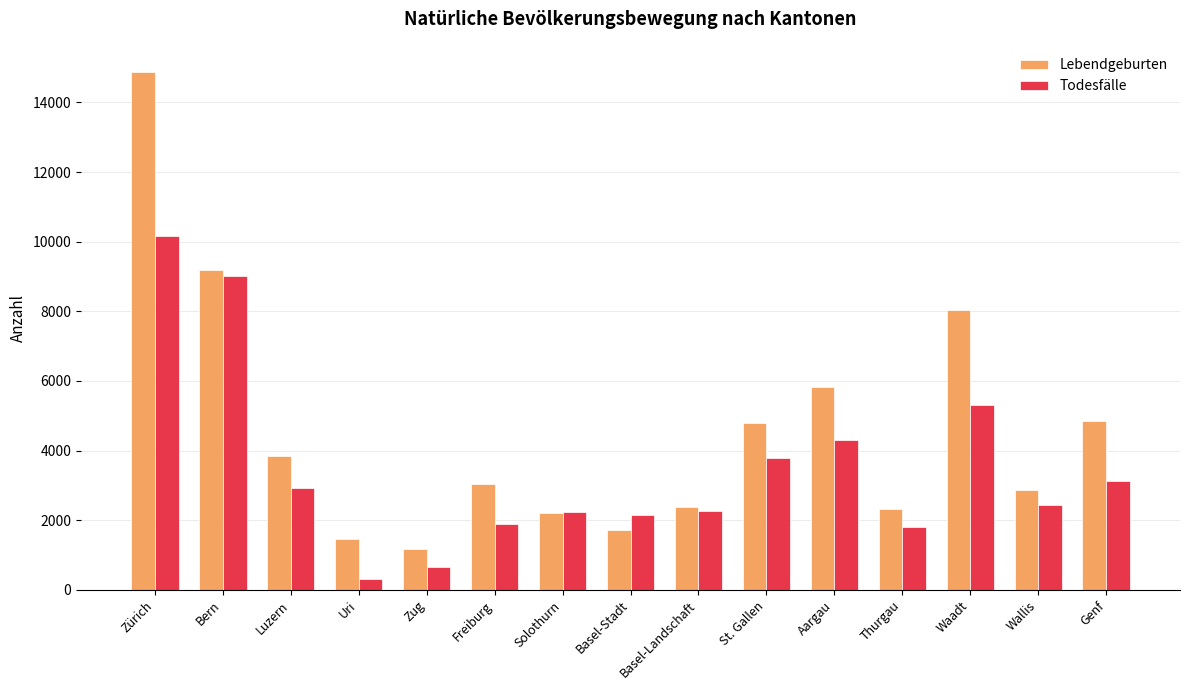

How many bars are there in total?

30